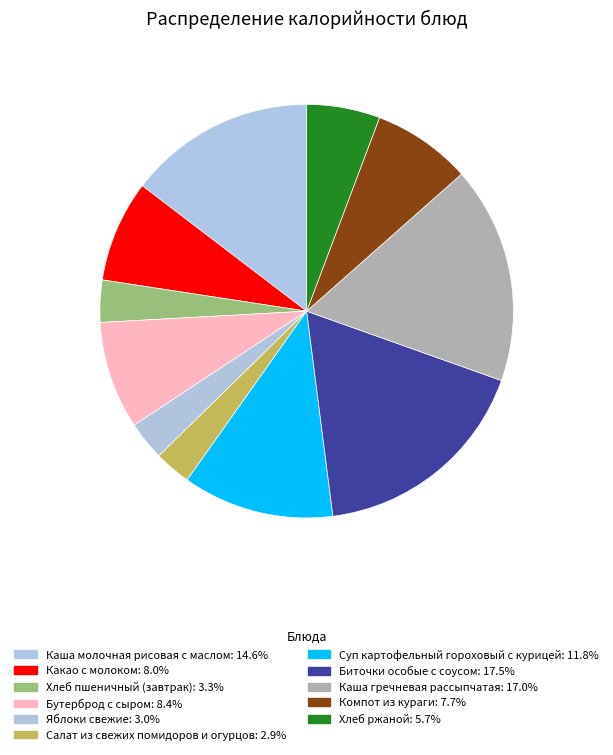

Which slice is the largest?

Биточки особые с соусом